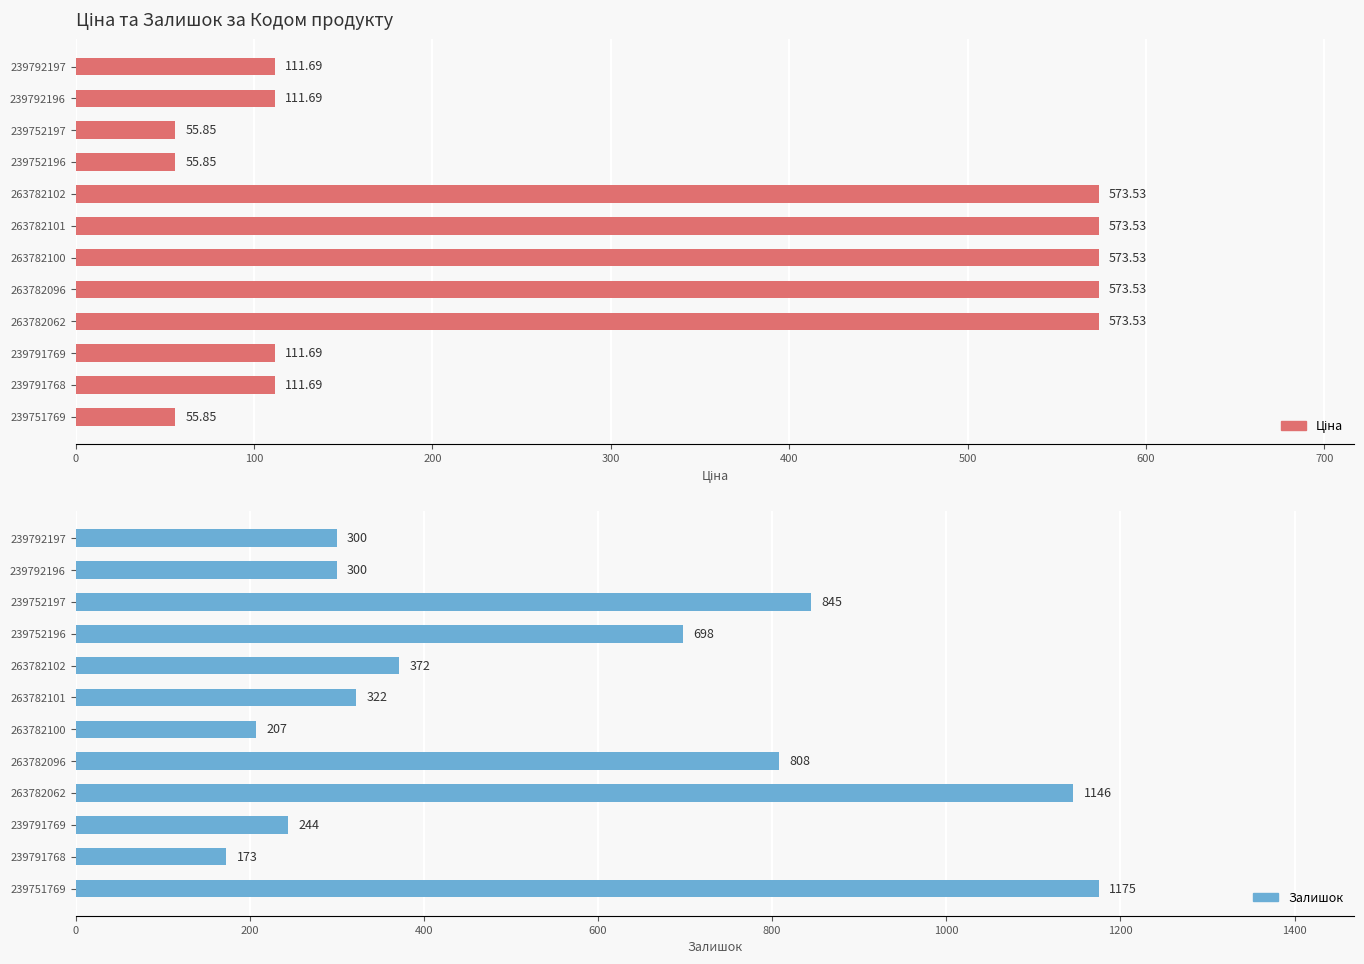

Rank the series by their average value, from highest to lowest.

Залишок, Ціна